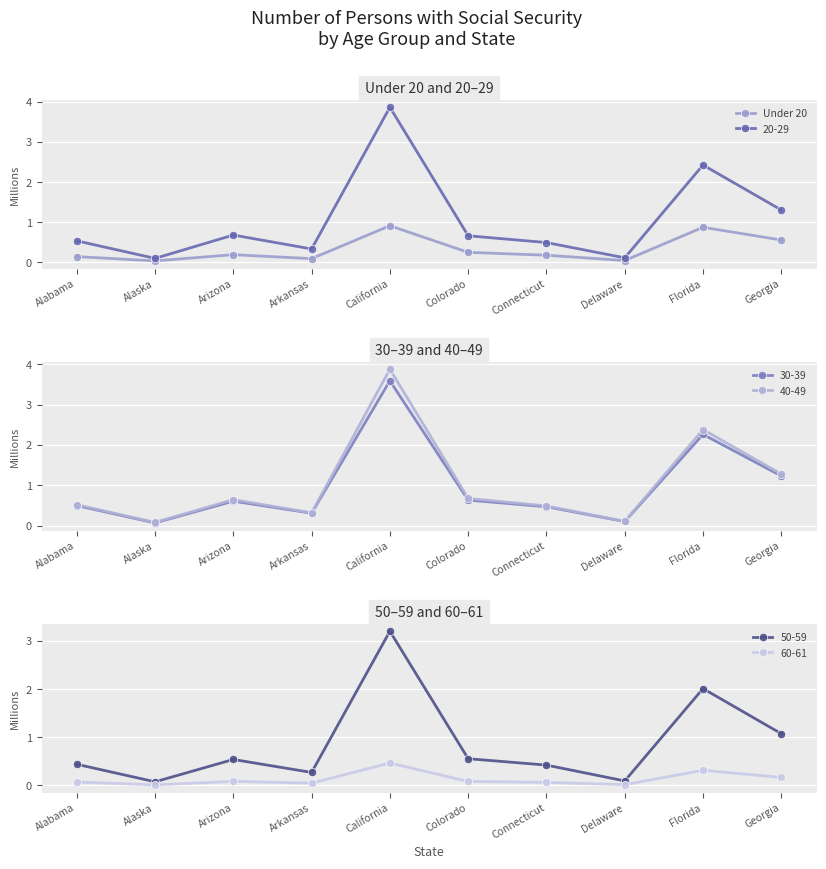

Is it true that 20-29 equals 0.7 at Connecticut?

False